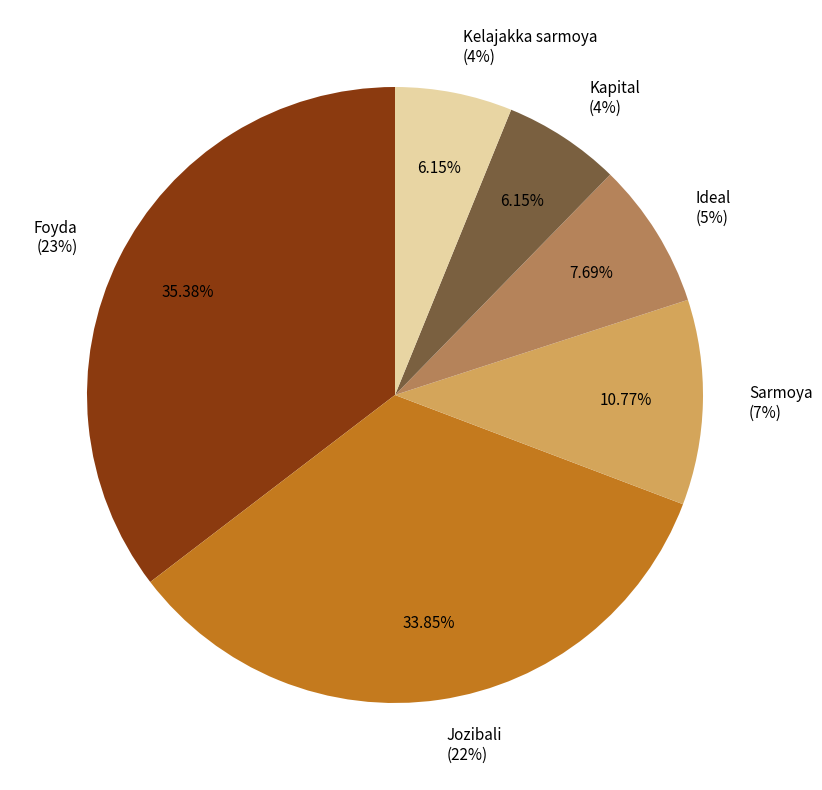

Does Ideal represent more than half of the total?

No